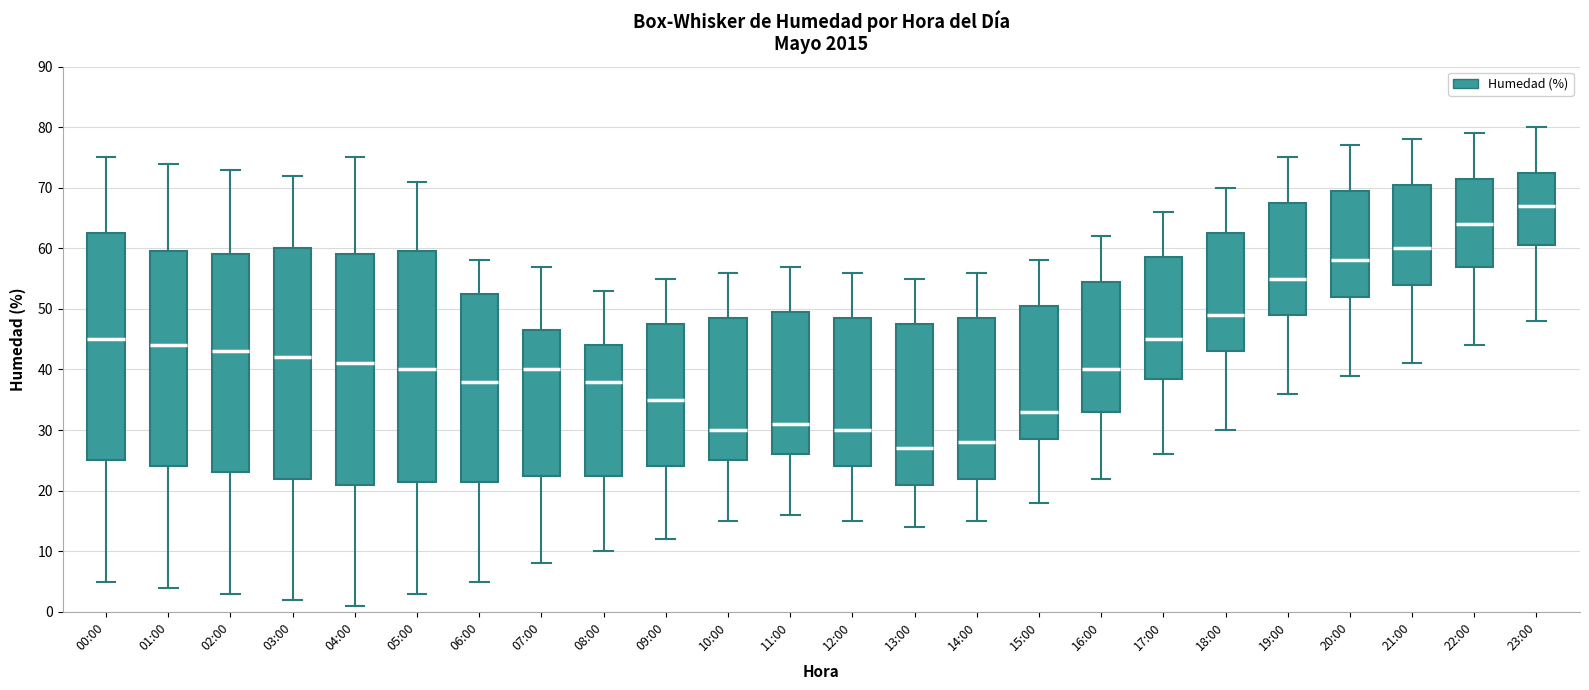

Where does the median line of the box for 01:00 sit on the y-axis? The values are not printed on the chart, so give them approximately, as read against the axis.

44